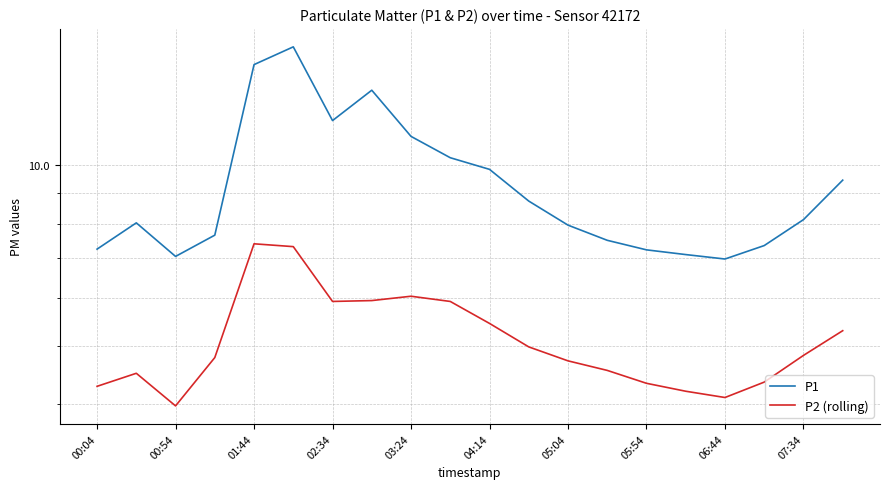

What is the approximate value of P2 (rolling) at 00:54?

4.5